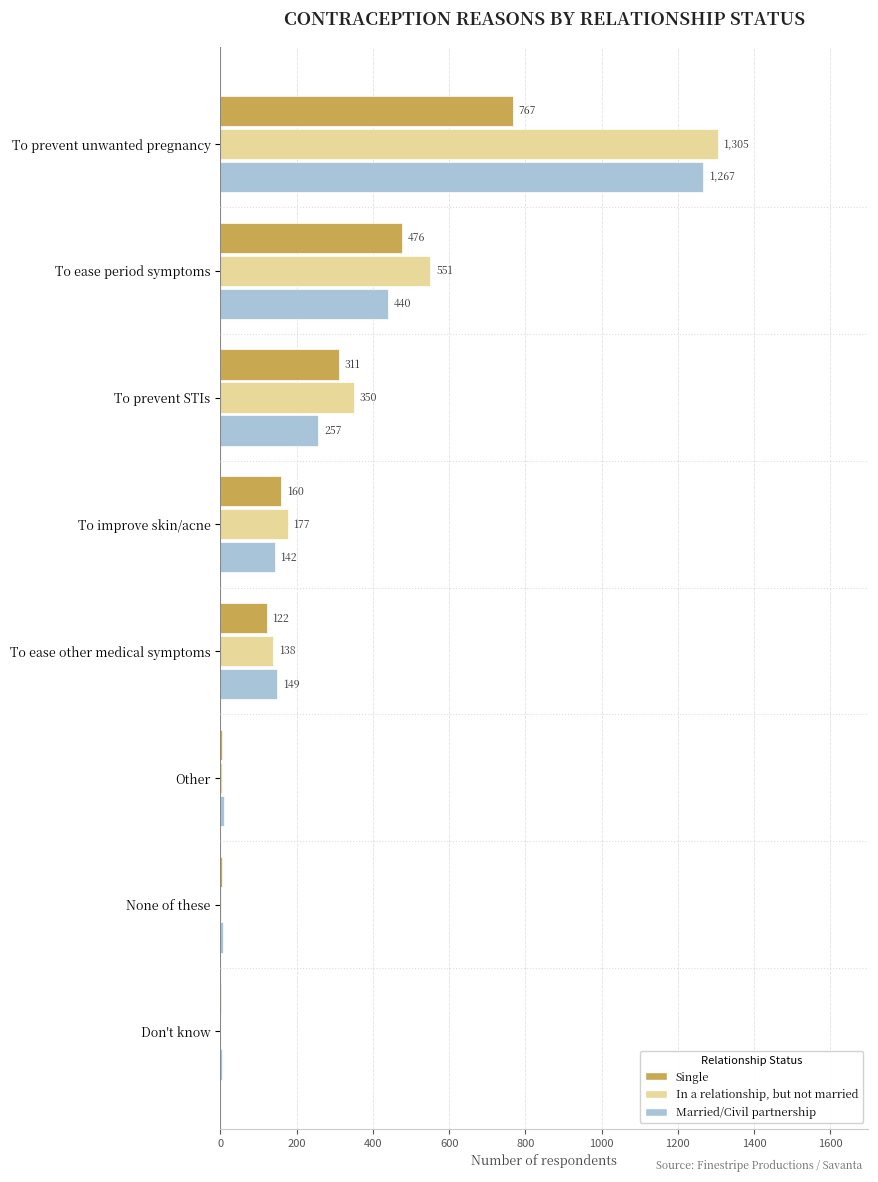

At which label is Married/Civil partnership closest to 635?

To ease period symptoms